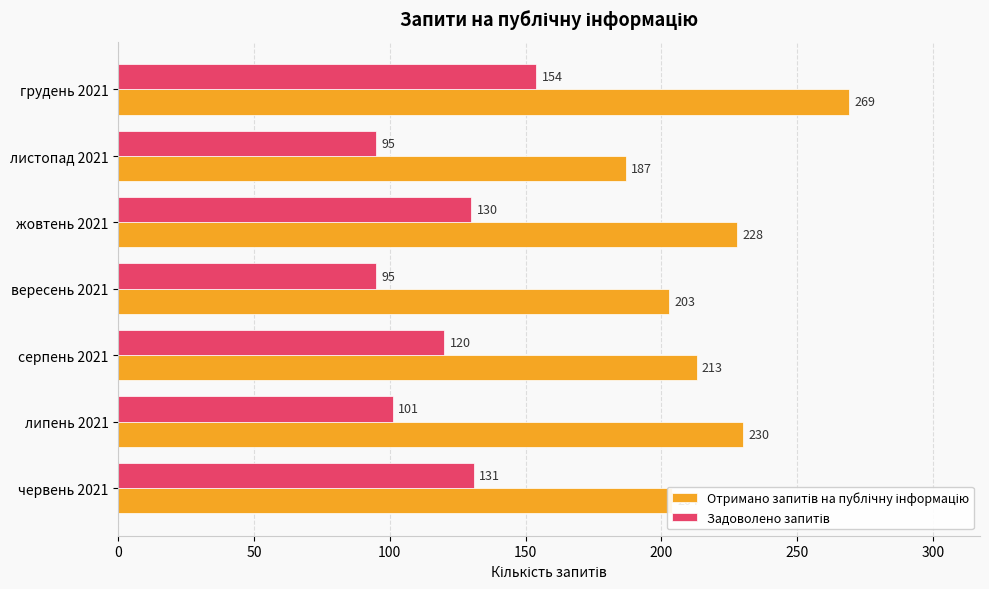

Which label corresponds to the largest value in the chart?

грудень 2021